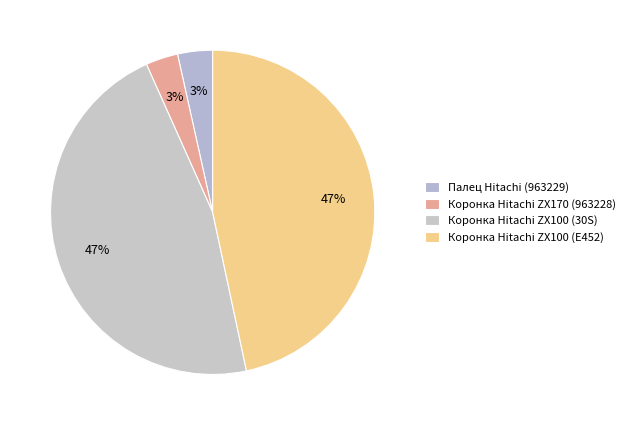

Is it true that Коронка Hitachi ZX100 (E452) is 47% of the pie?

True